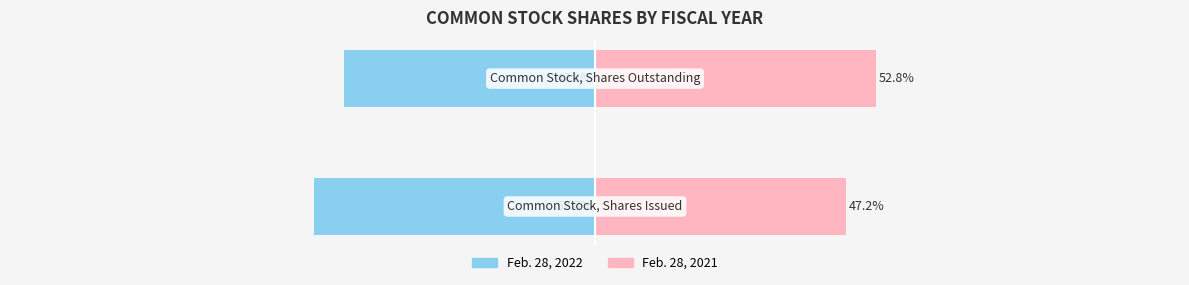

How many groups of bars are there?

2